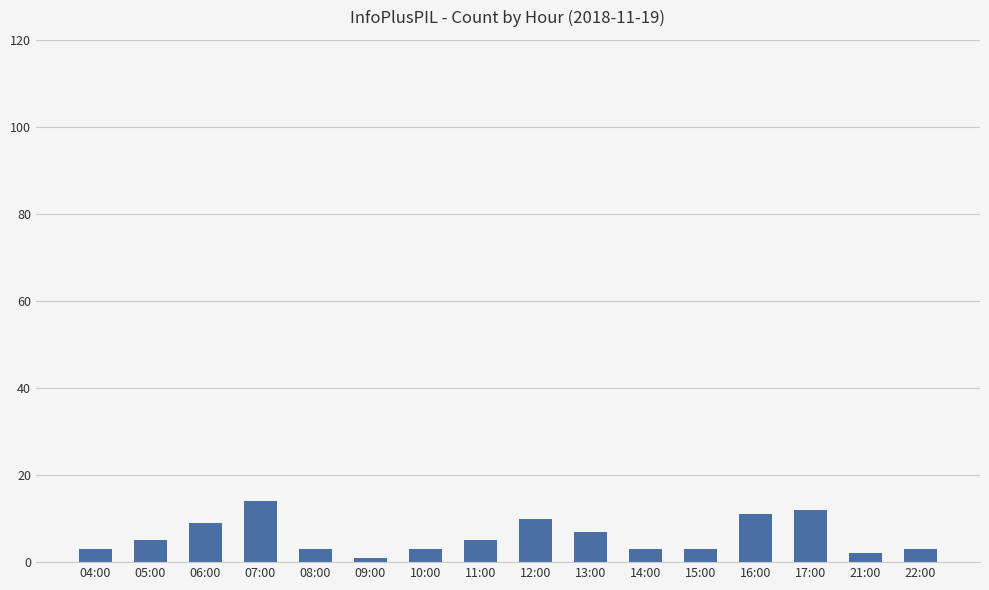

What is the label of the 11th bar from the left?

14:00